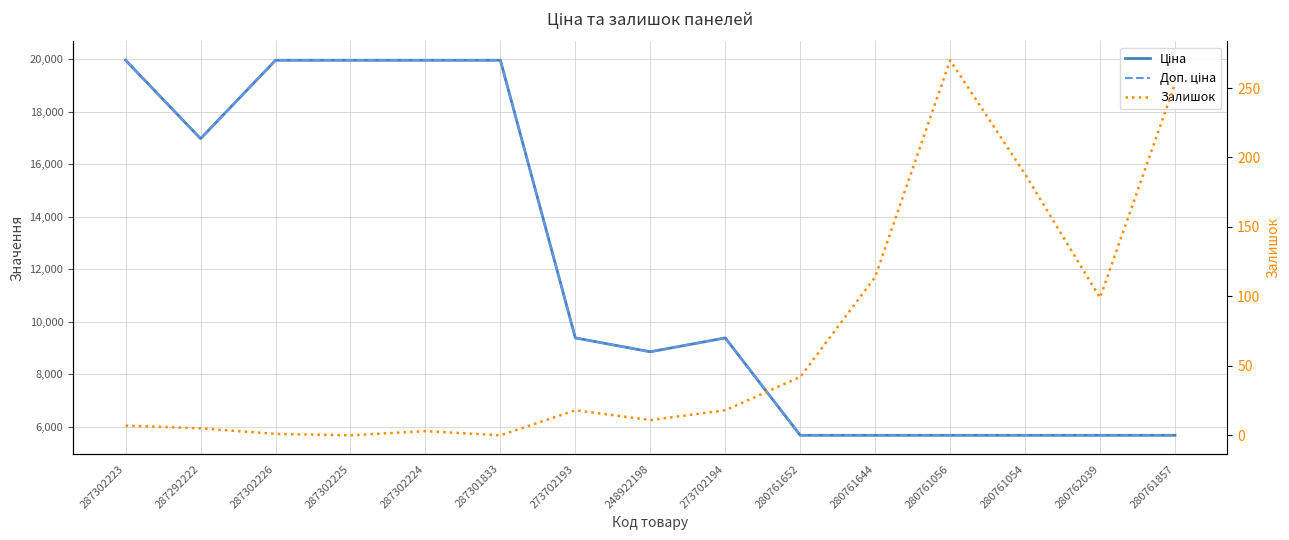

Where does the Ціна series first go above 9383?

287302223